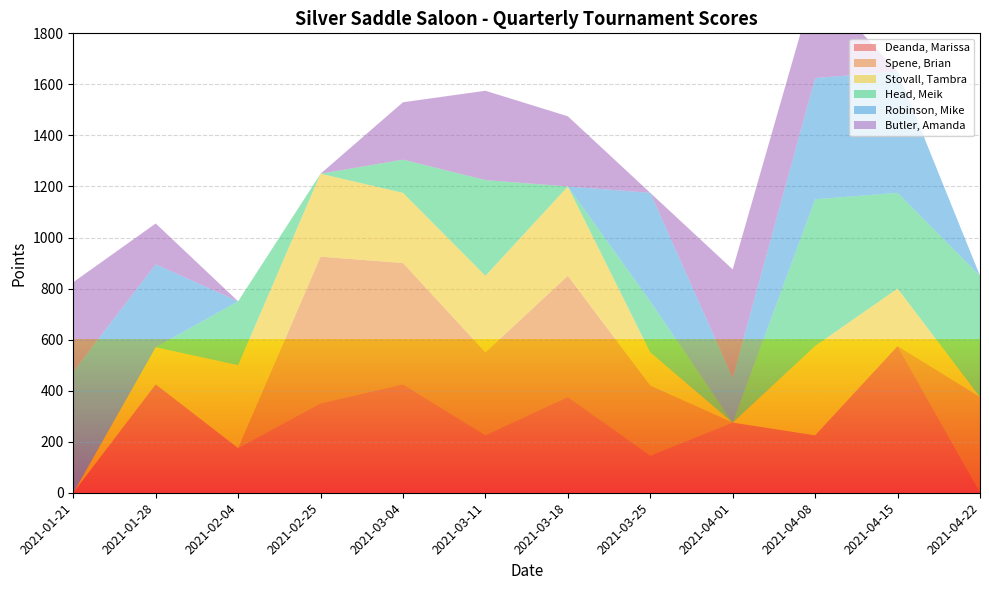

Reading right to left, transcribe all the data shown in this chart.

Deanda, Marissa: 2021-04-22=0	2021-04-15=575	2021-04-08=225	2021-04-01=275	2021-03-25=145	2021-03-18=375	2021-03-11=225	2021-03-04=425	2021-02-25=350	2021-02-04=175	2021-01-28=425	2021-01-21=0
Spene, Brian: 2021-04-22=375	2021-04-15=0	2021-04-08=0	2021-04-01=0	2021-03-25=275	2021-03-18=475	2021-03-11=325	2021-03-04=475	2021-02-25=575	2021-02-04=0	2021-01-28=0	2021-01-21=0
Stovall, Tambra: 2021-04-22=0	2021-04-15=225	2021-04-08=350	2021-04-01=0	2021-03-25=130	2021-03-18=350	2021-03-11=300	2021-03-04=275	2021-02-25=325	2021-02-04=325	2021-01-28=145	2021-01-21=0
Head, Meik: 2021-04-22=475	2021-04-15=375	2021-04-08=575	2021-04-01=0	2021-03-25=200	2021-03-18=0	2021-03-11=375	2021-03-04=130	2021-02-25=0	2021-02-04=250	2021-01-28=0	2021-01-21=0
Robinson, Mike: 2021-04-22=0	2021-04-15=475	2021-04-08=475	2021-04-01=175	2021-03-25=425	2021-03-18=0	2021-03-11=0	2021-03-04=0	2021-02-25=0	2021-02-04=0	2021-01-28=325	2021-01-21=475
Butler, Amanda: 2021-04-22=0	2021-04-15=0	2021-04-08=375	2021-04-01=425	2021-03-25=0	2021-03-18=275	2021-03-11=350	2021-03-04=225	2021-02-25=0	2021-02-04=0	2021-01-28=160	2021-01-21=350